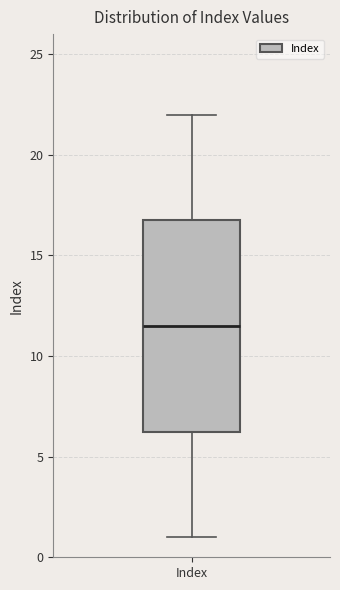

Read this box plot against the y-axis: the position of the median line, the range covered by the box, and the ends of both whiskers. The values are not printed on the chart, so give them approximately, as read against the axis.

median 11.5, box 6.5 to 17.0, whiskers 1.0 to 22.0